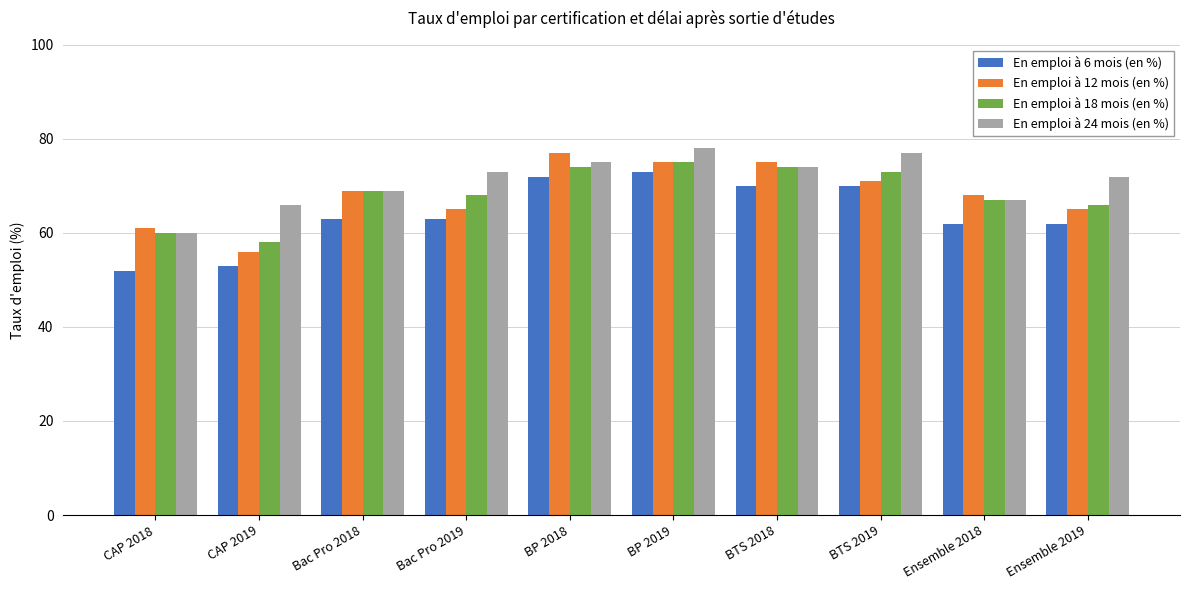

What is the label of the 6th bar from the left?

BP 2019